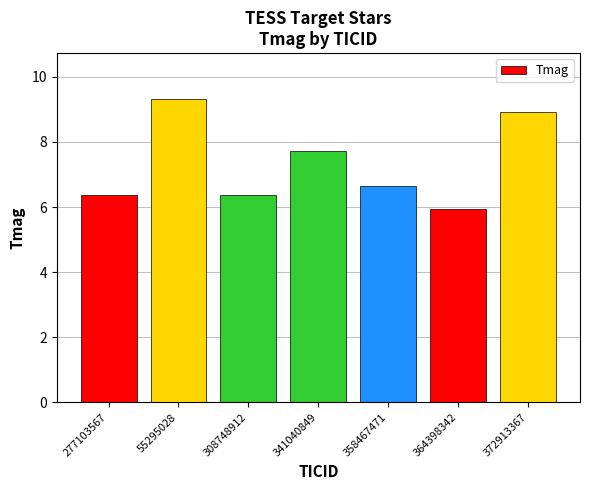

What is the label of the 2nd bar from the right?

364398342